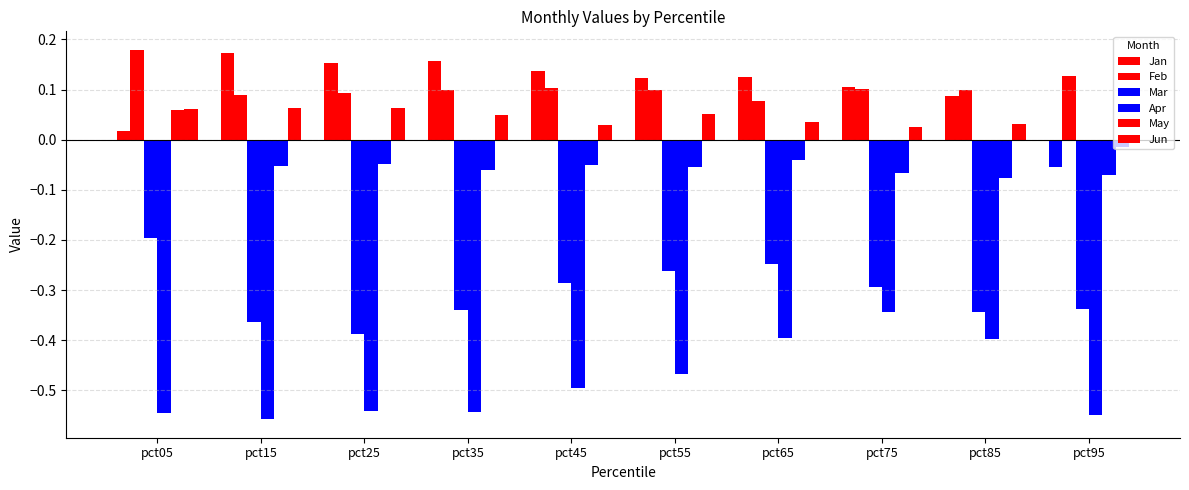

How many distinct data groups are displayed?

6